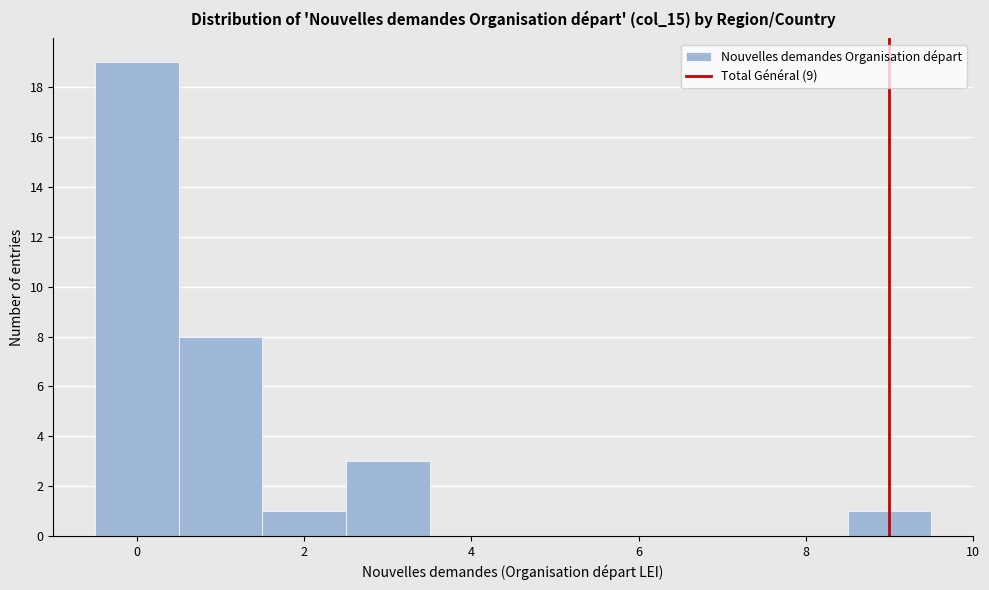

Reading left to right, list every bar in this chart as the range it spans on the x-axis followed by its height. Neither the bar edges nor the heights are printed on the chart, so give them approximately, as read against the axes.

-0.5 to 0.5: 19
0.5 to 1.5: 8
1.5 to 2.5: 1
2.5 to 3.5: 3
3.5 to 4.5: 0
4.5 to 5.5: 0
5.5 to 6.5: 0
6.5 to 7.5: 0
7.5 to 8.5: 0
8.5 to 9.5: 1